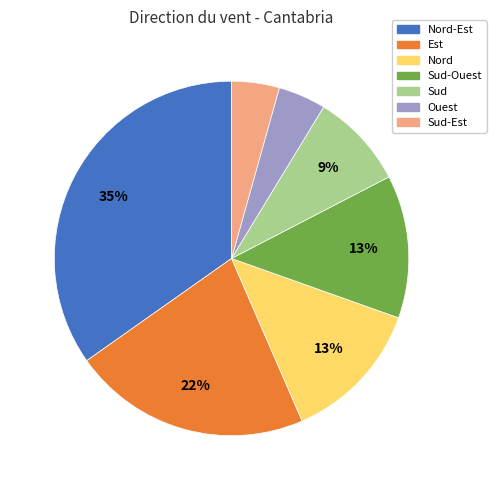

Which slice is the largest?

Nord-Est